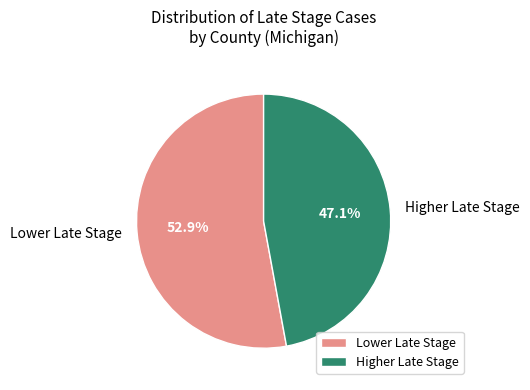

What percentage do Lower Late Stage and Higher Late Stage together represent?

100.0%